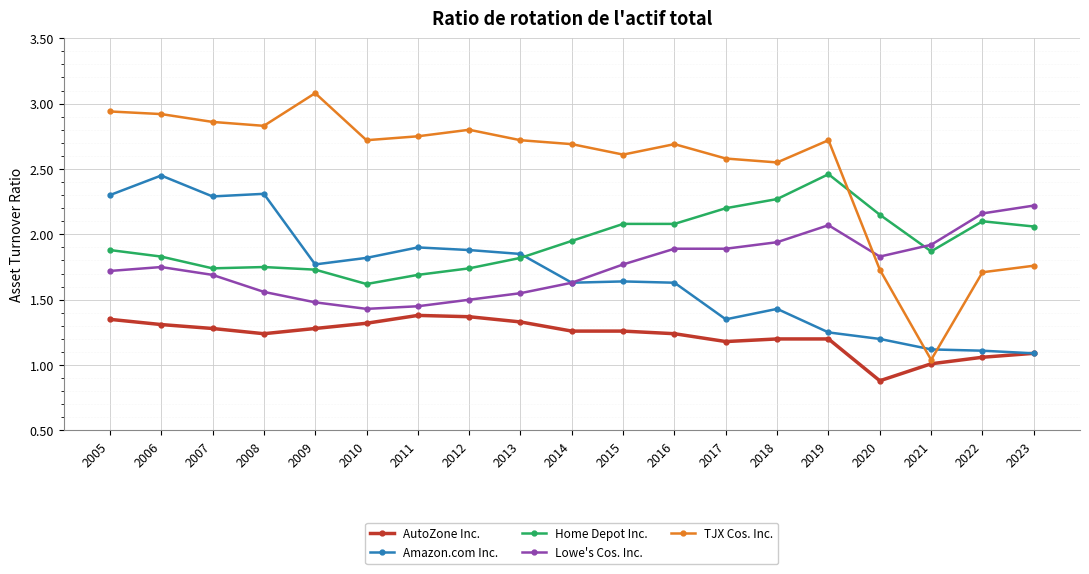

How many times do Amazon.com Inc. and Home Depot Inc. cross each other?

1